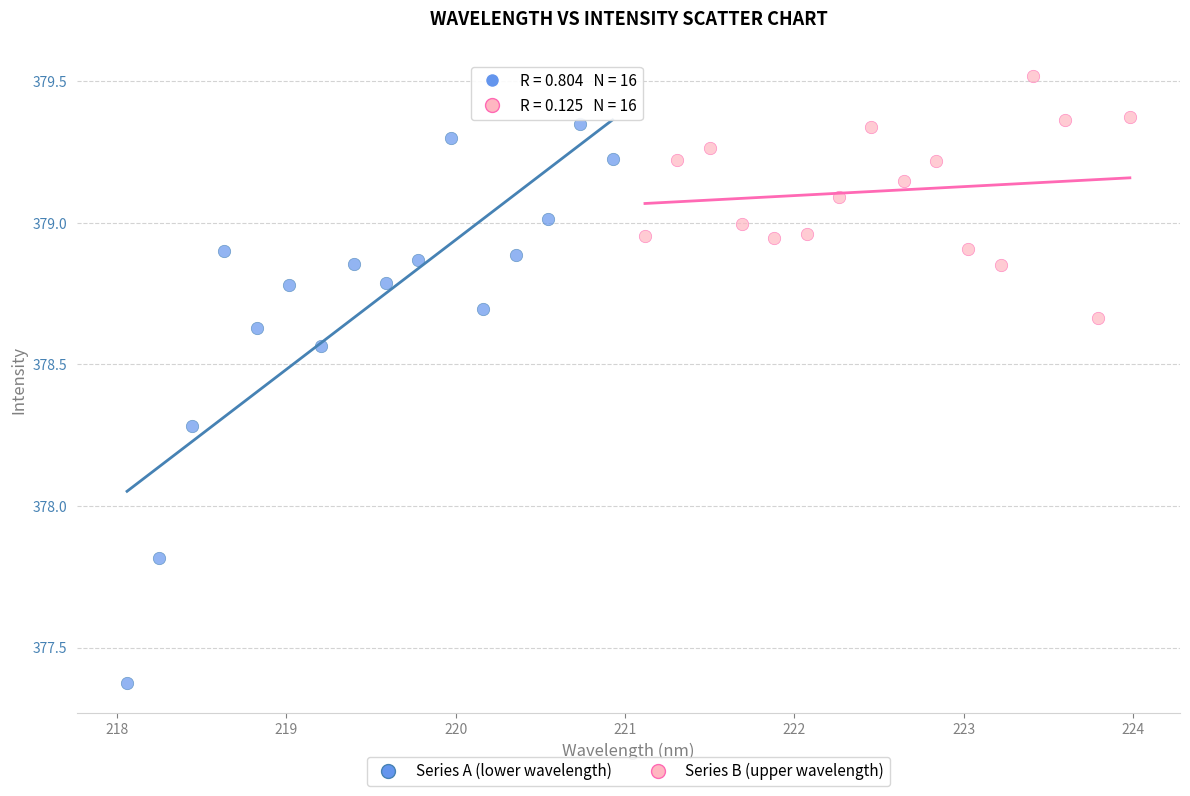

Which series reaches the maximum Y coordinate?

Series B (upper wavelength)